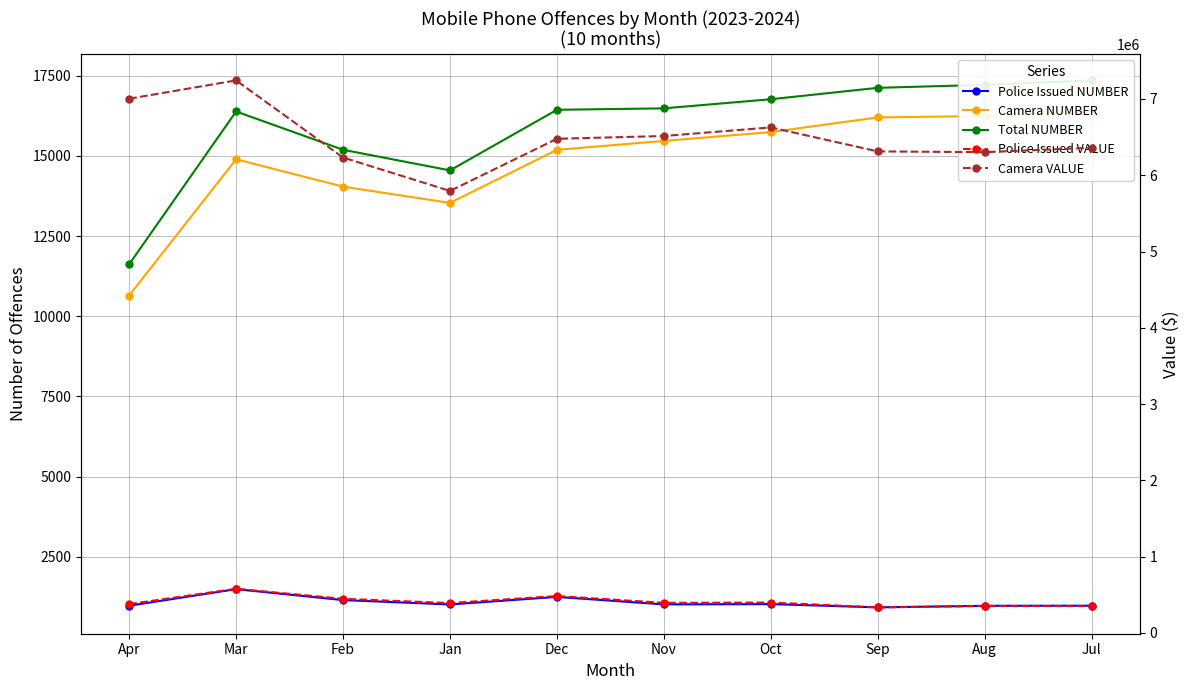

What are all the series names shown in the legend?

Police Issued NUMBER, Camera NUMBER, Total NUMBER, Police Issued VALUE, Camera VALUE